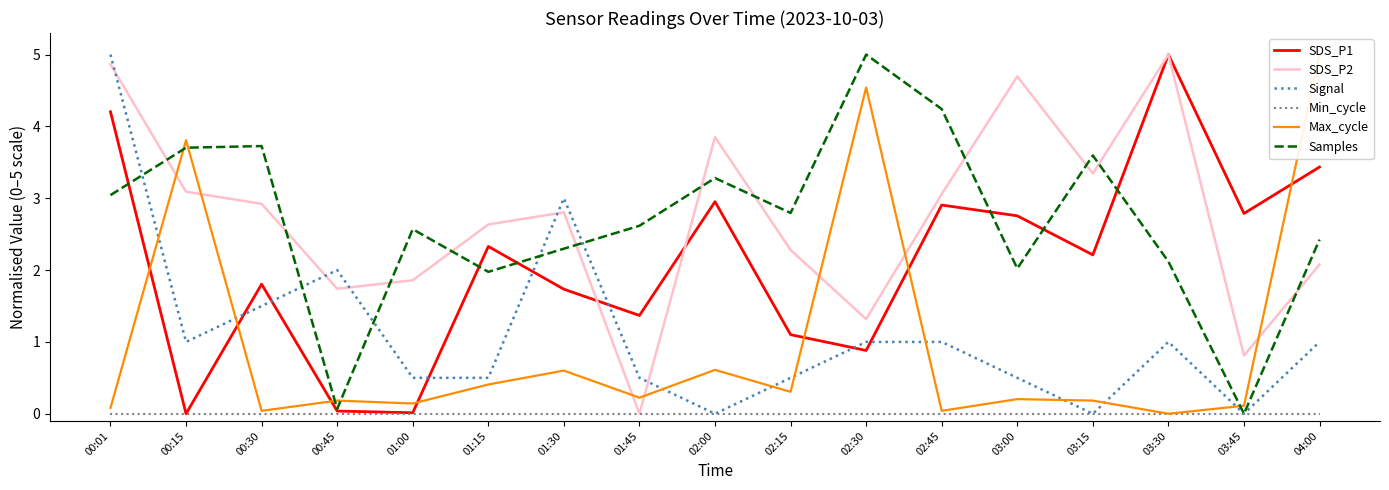

True or false: Signal and Min_cycle cross at least once.

False